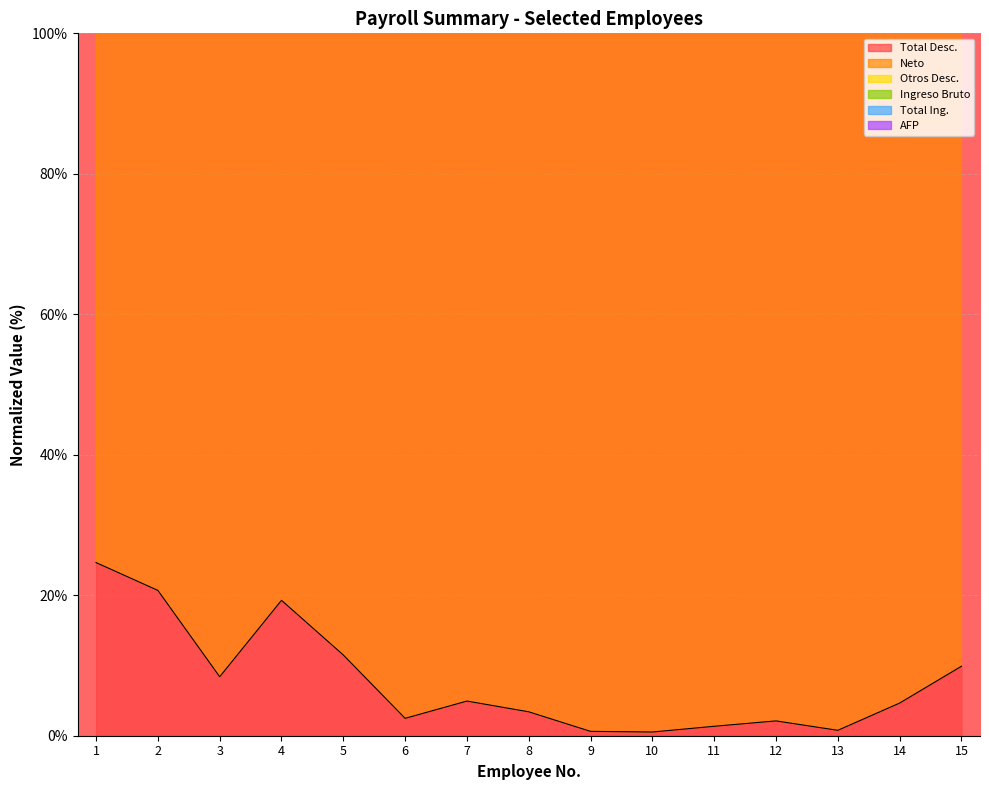

Which category has the lowest value in the Total Ing. series?

10